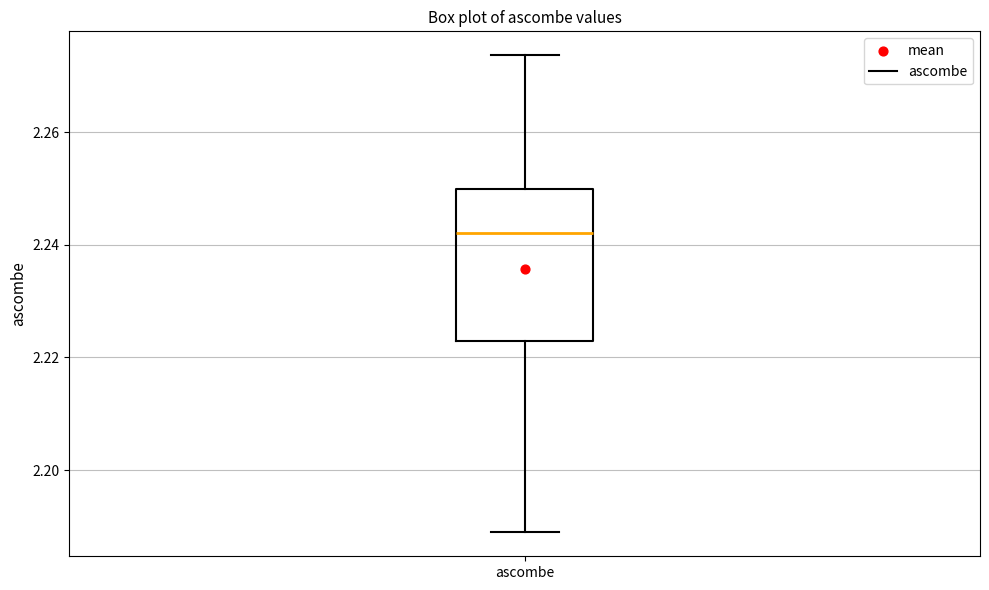

Transcribe this box plot: give where the median line is, the range the box spans, and where the two whiskers end, as read against the y-axis. The values are not printed on the chart, so give them approximately, as read against the axis.

median 2.242, box 2.222 to 2.250, whiskers 2.188 to 2.274